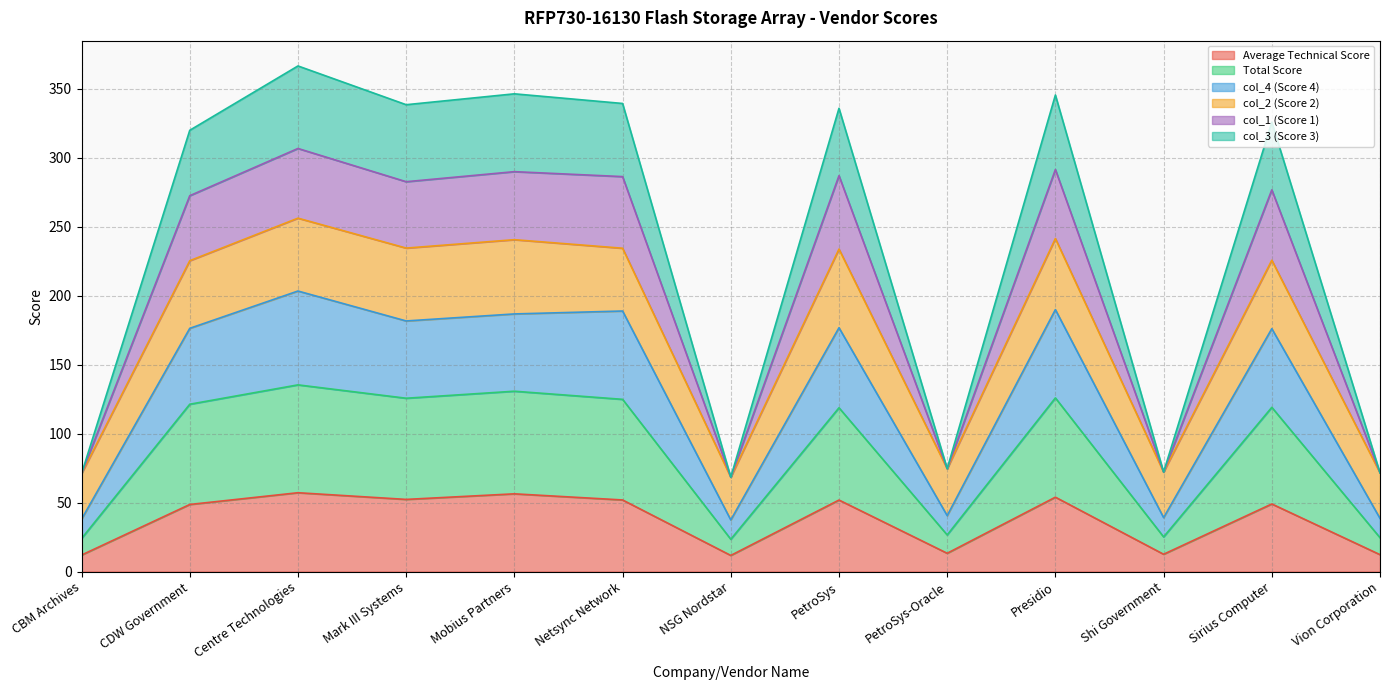

Where is the first local maximum for col_3 (Score 3)?

Centre Technologies